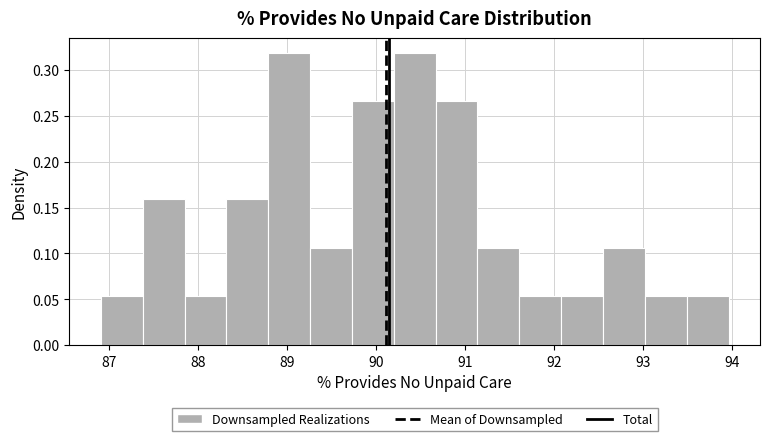

Reading left to right, list every bar in this chart as the range it spans on the x-axis followed by its height. Neither the bar edges nor the heights are printed on the chart, so give them approximately, as read against the axes.

86.9 to 87.4: 0.055
87.4 to 87.8: 0.160
87.8 to 88.3: 0.055
88.3 to 88.8: 0.160
88.8 to 89.3: 0.320
89.3 to 89.7: 0.105
89.7 to 90.2: 0.265
90.2 to 90.7: 0.320
90.7 to 91.1: 0.265
91.1 to 91.6: 0.105
91.6 to 92.1: 0.055
92.1 to 92.5: 0.055
92.5 to 93.0: 0.105
93.0 to 93.5: 0.055
93.5 to 94.0: 0.055